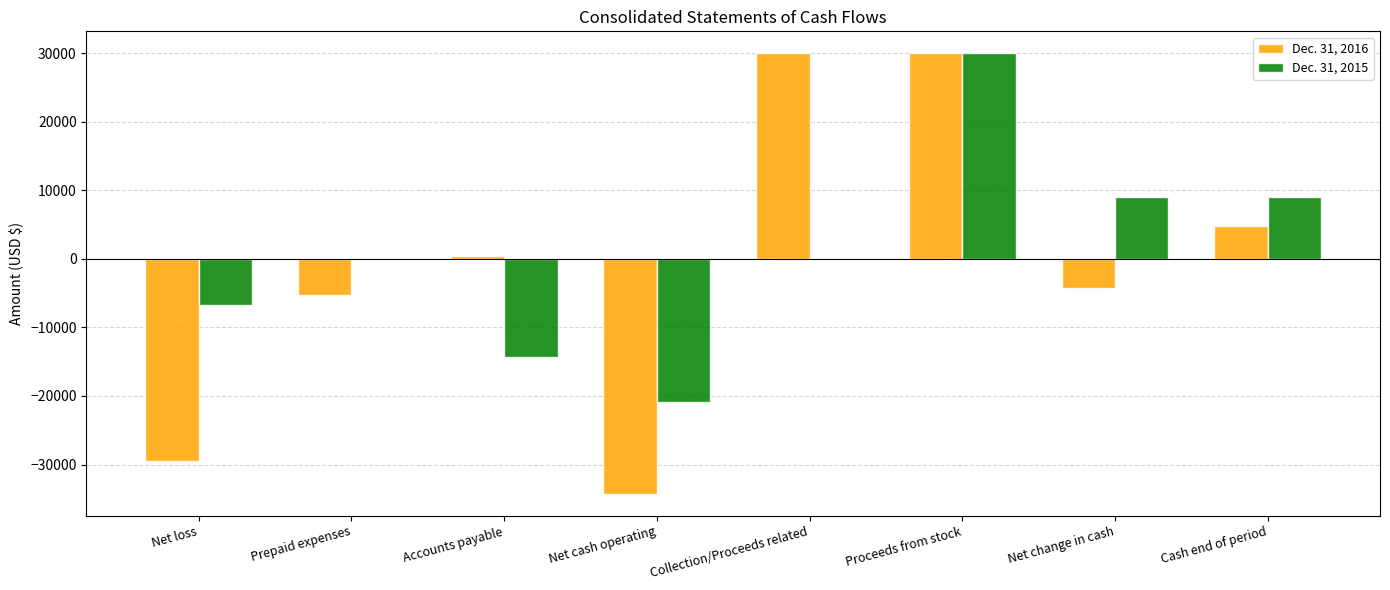

What is the maximum value shown in the chart?

30000